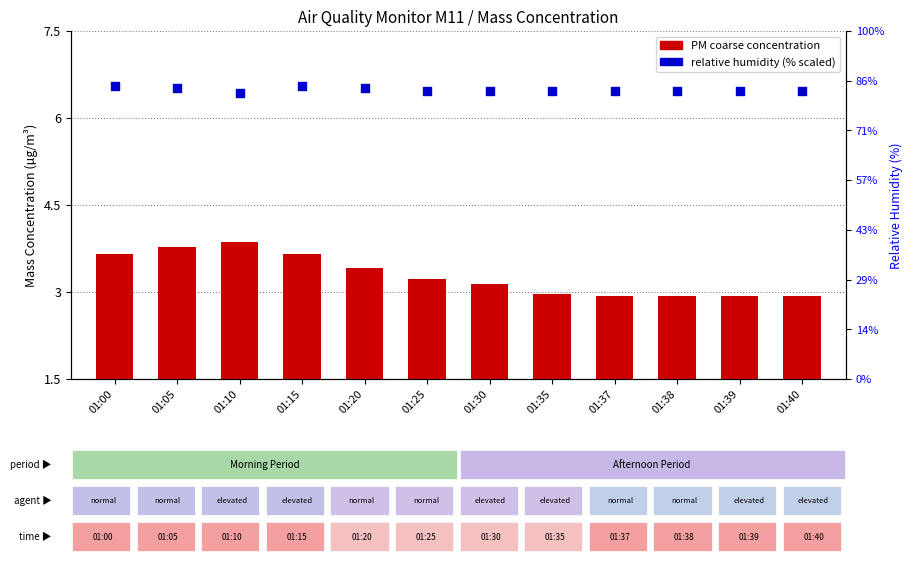

At how many categories does at least one series exceed 11?

12